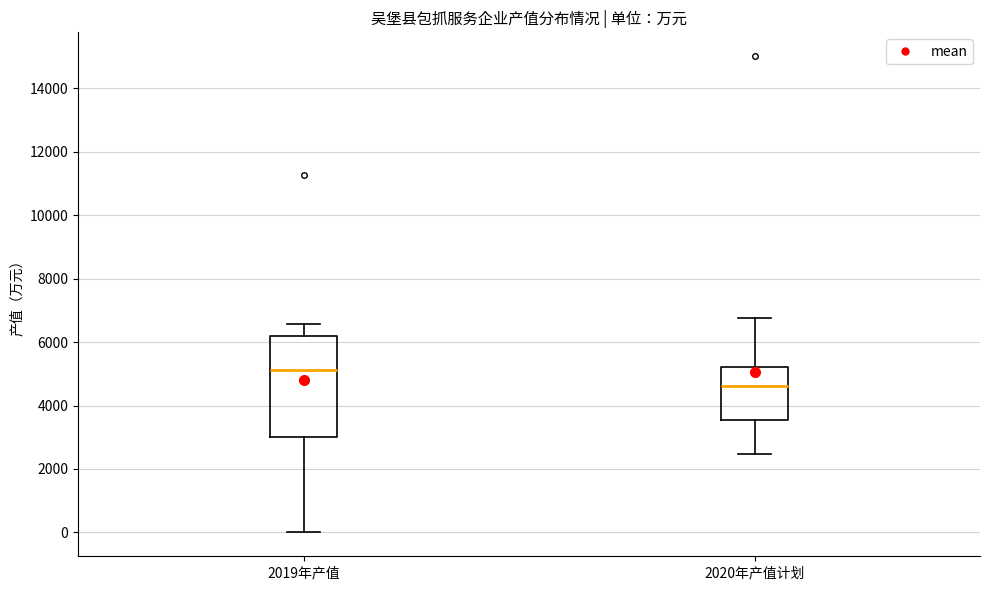

Where does the median line of the box for 2019年产值 sit on the y-axis? The values are not printed on the chart, so give them approximately, as read against the axis.

5200